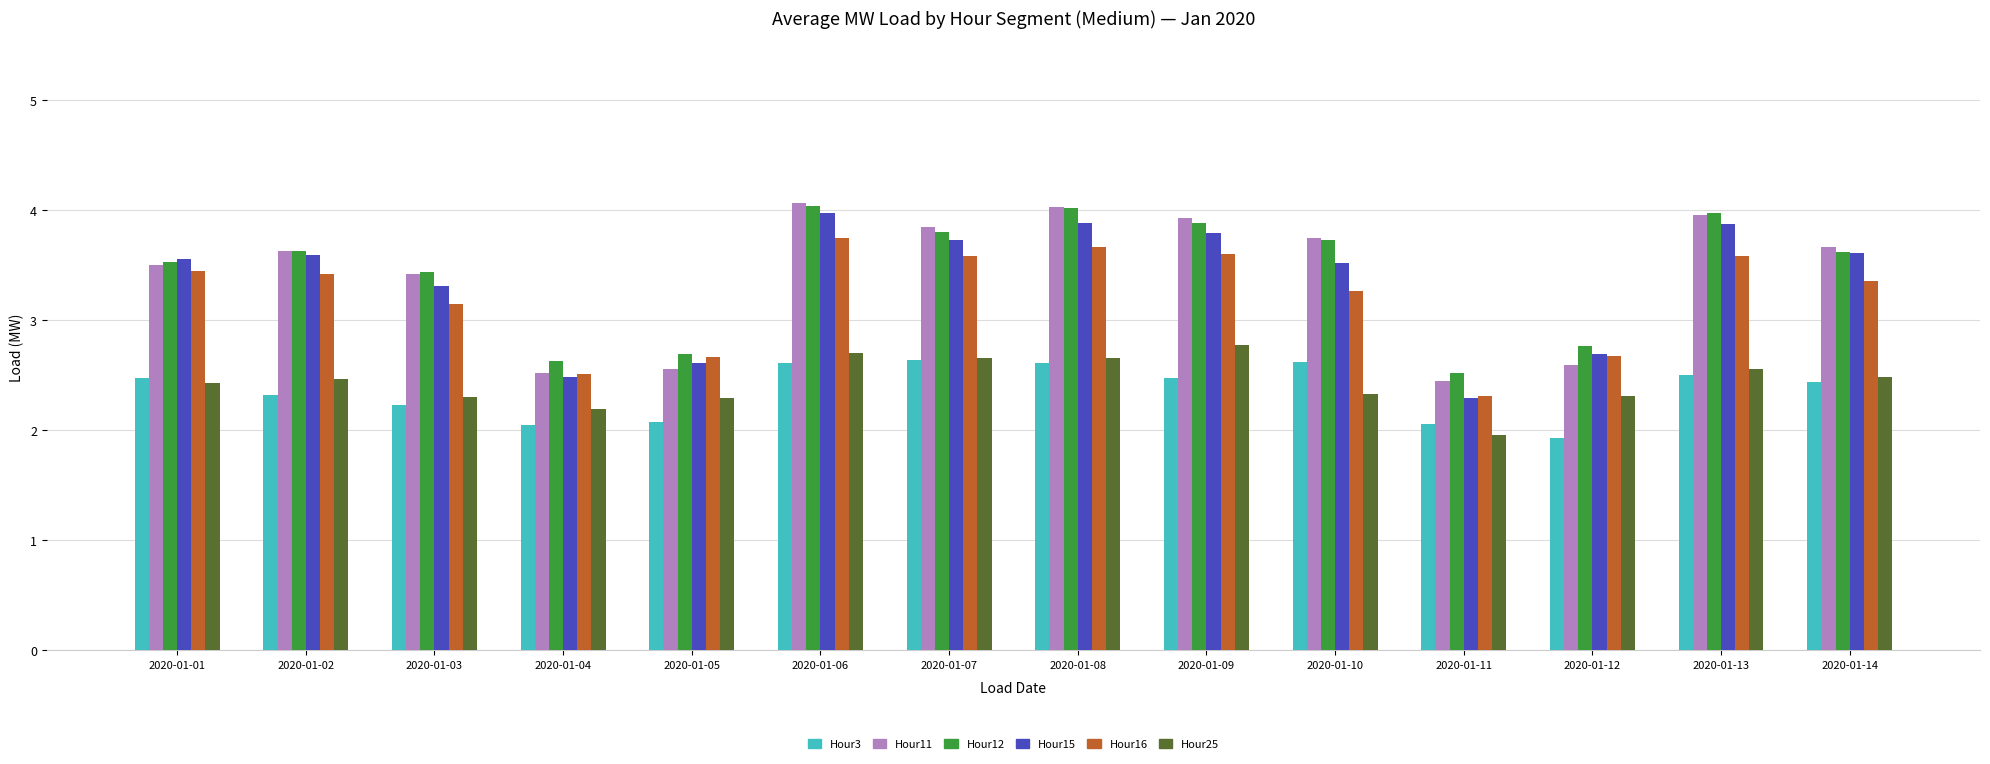

Is it true that Hour25 equals 0.8 at 2020-01-08?

False